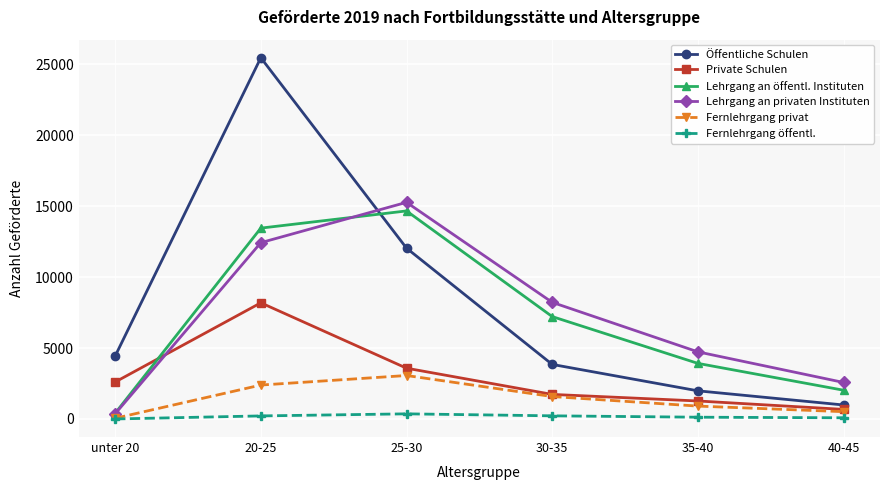

At which label is Lehrgang an öffentl. Instituten closest to 7531?

30-35